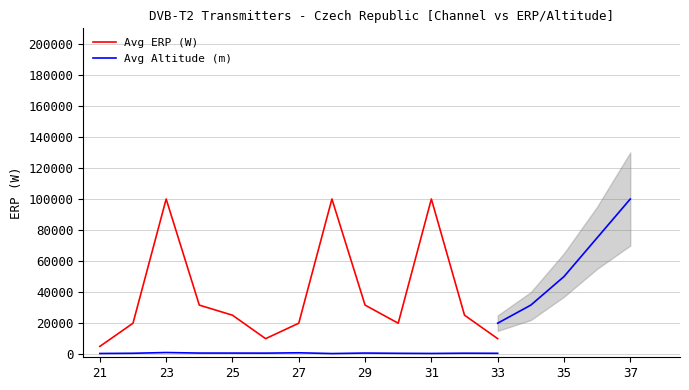

Is it true that Avg Altitude (m) equals 1060 at 23?

True